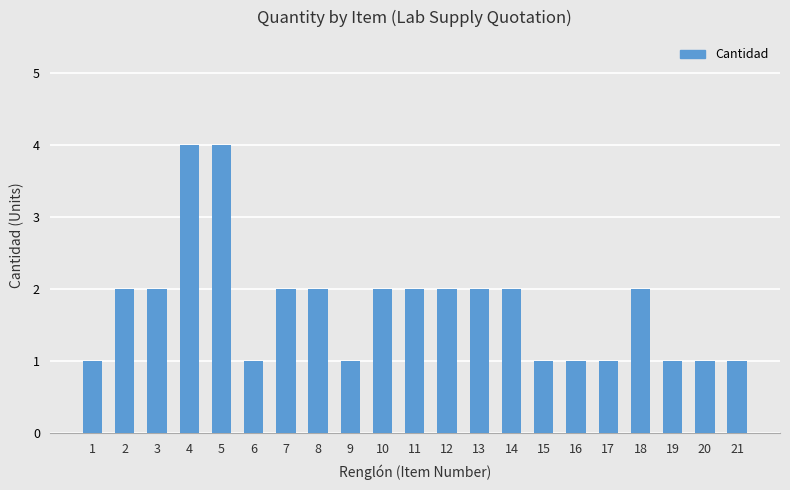

Does the chart contain stacked bars?

No